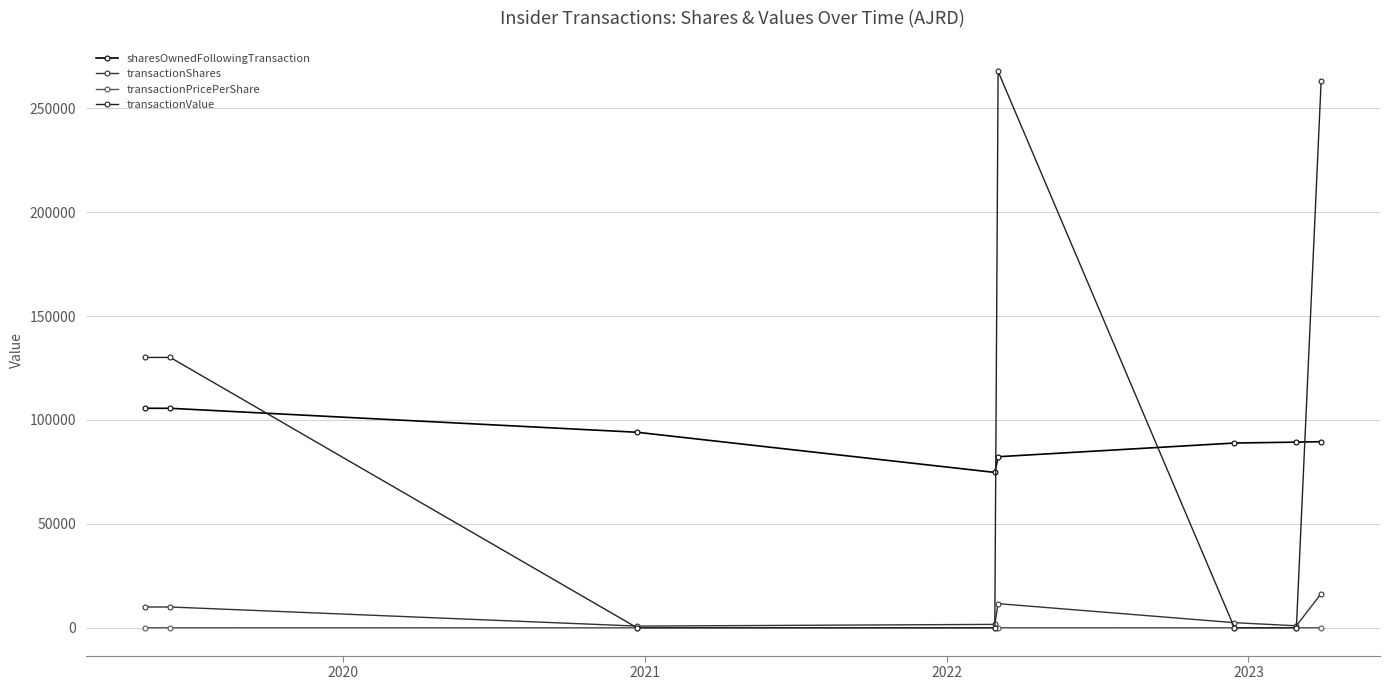

How many categories are shown in the chart?

8